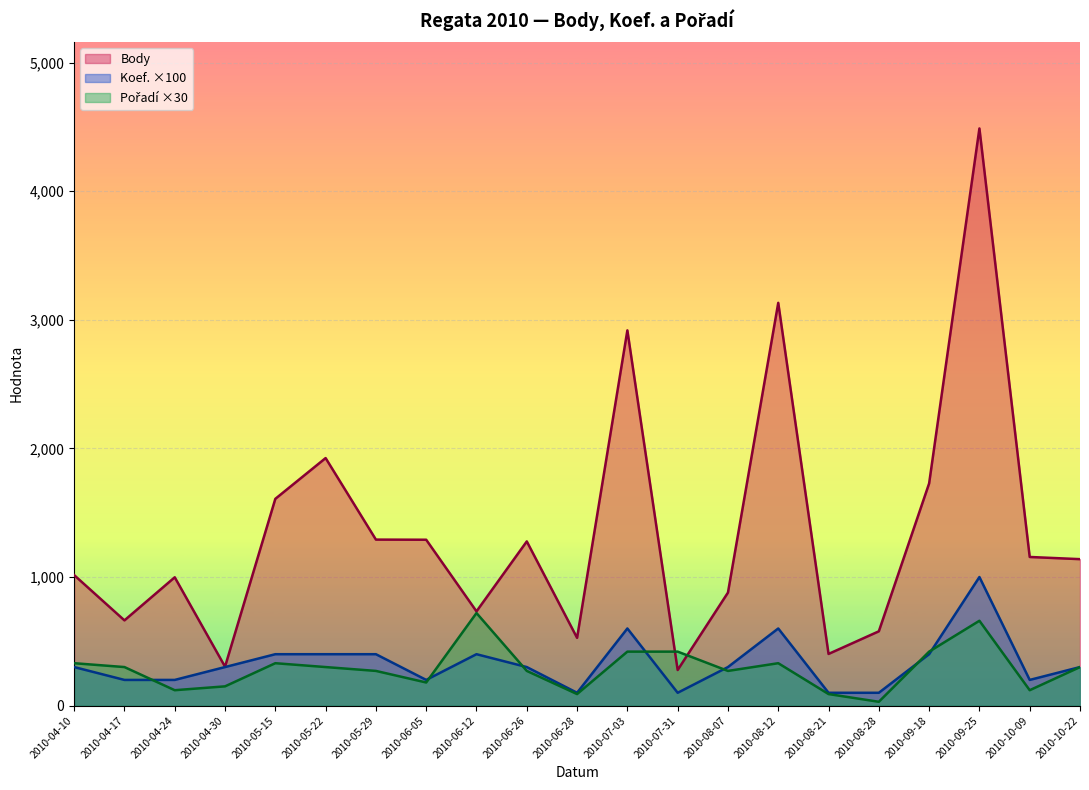

What is the greatest value displayed?

4488